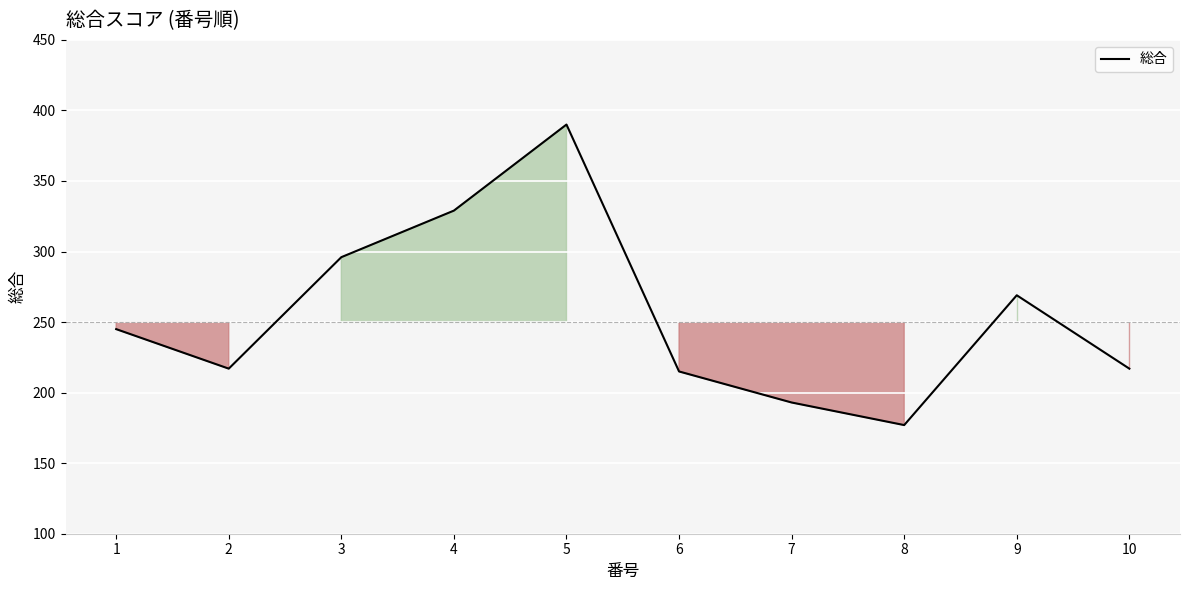

What is the change in value from 5 to 8?

-213